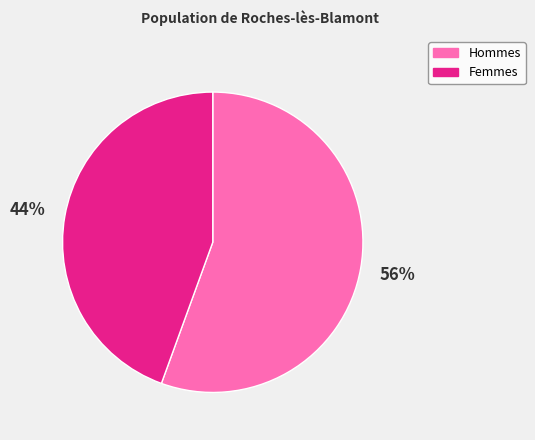

To the nearest percent, what is the average slice percentage?

50%